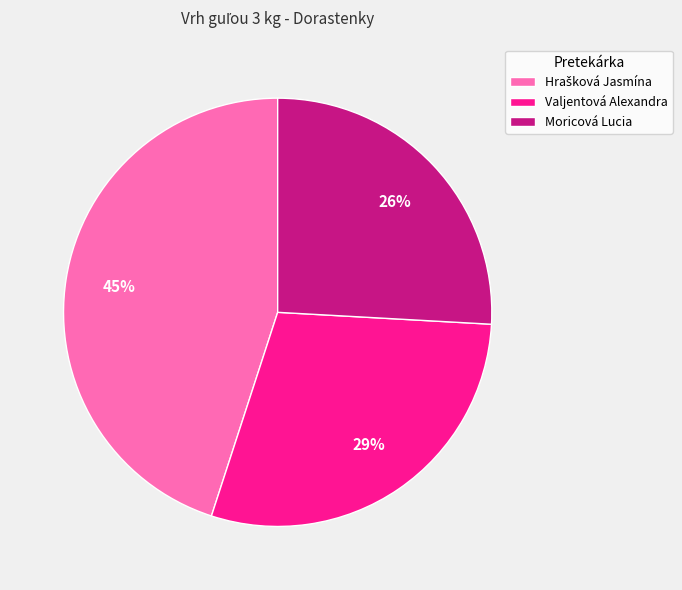

Which has a higher value, Valjentová Alexandra or Moricová Lucia?

Valjentová Alexandra